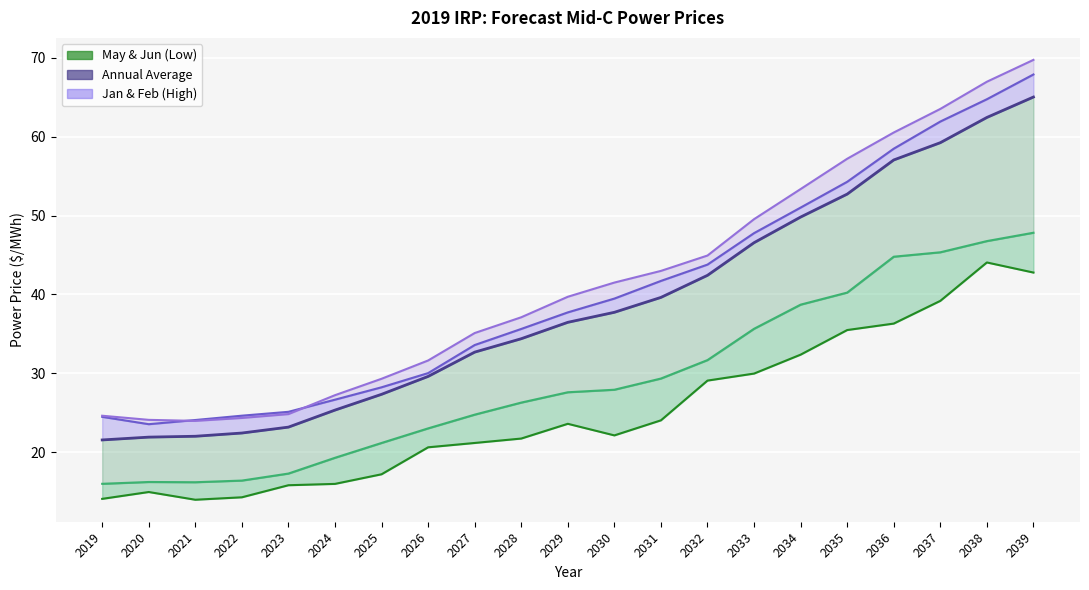

What is the difference between the second highest and minimum values in the Jun series?

30.8